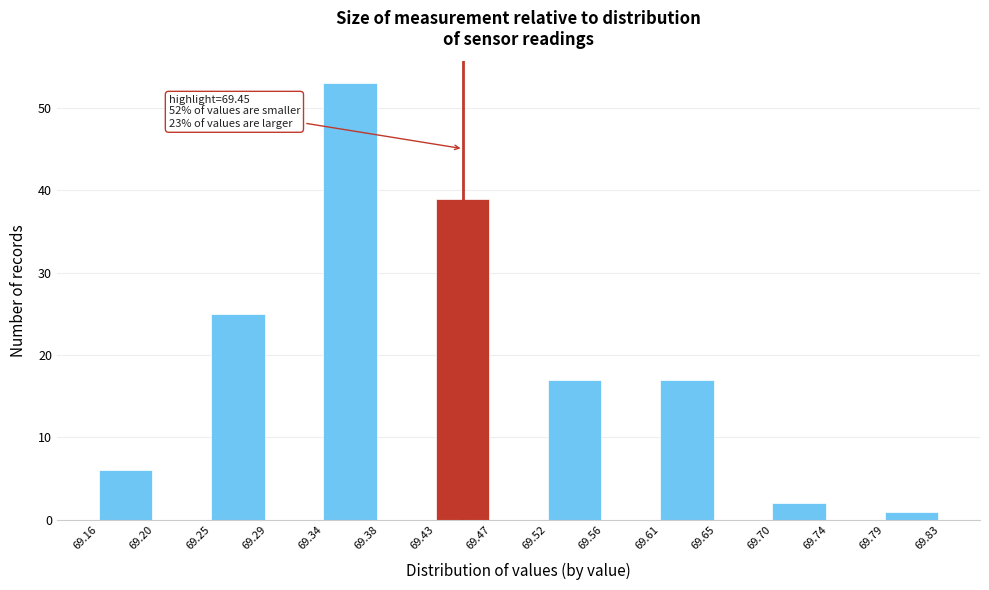

Which range on the x-axis has the tallest bar?

69.34 to 69.38